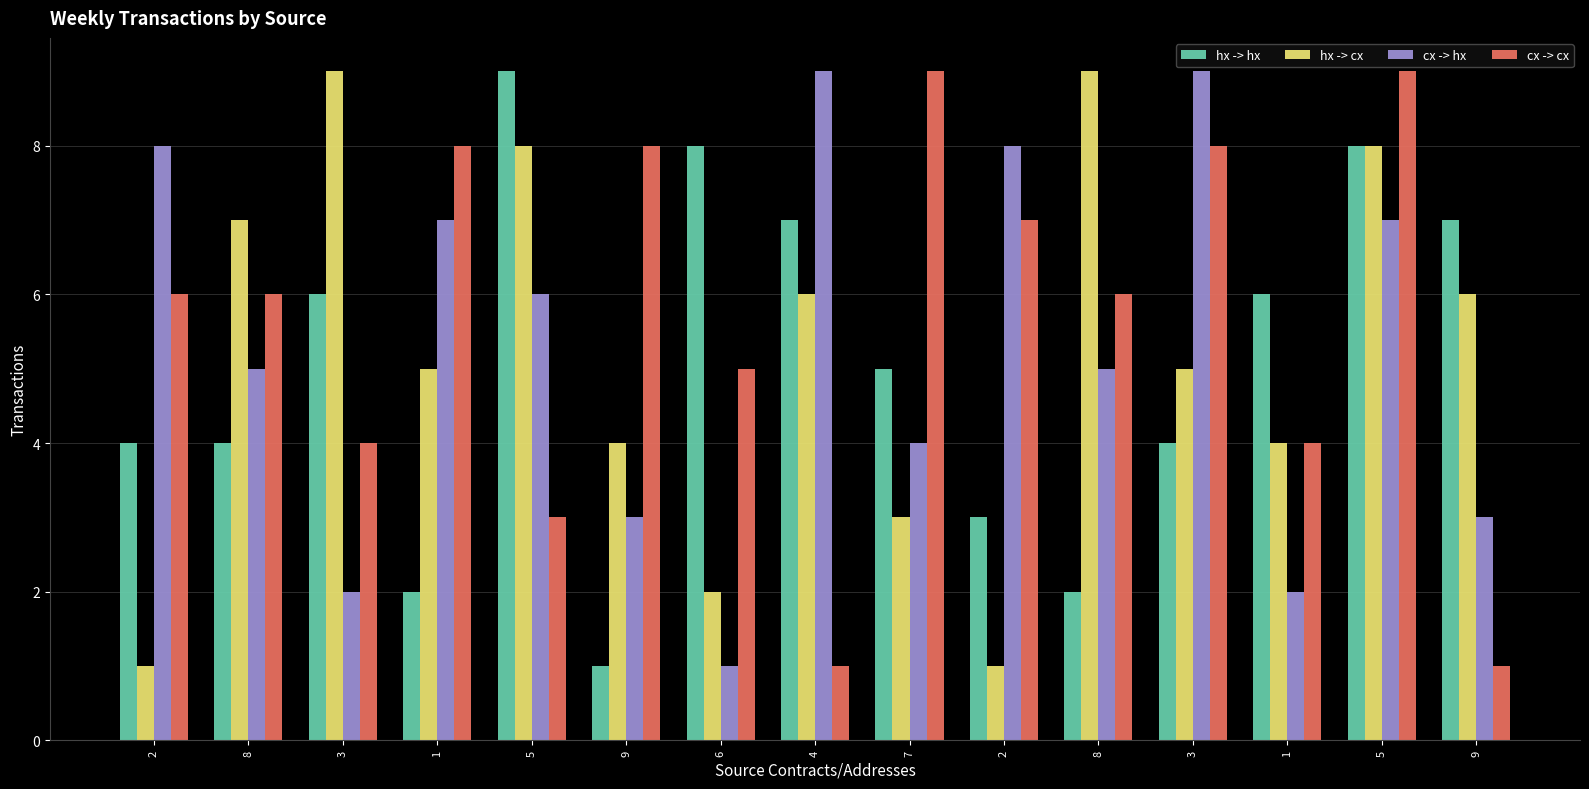

Where is hx -> hx nearest to the value 5?

7